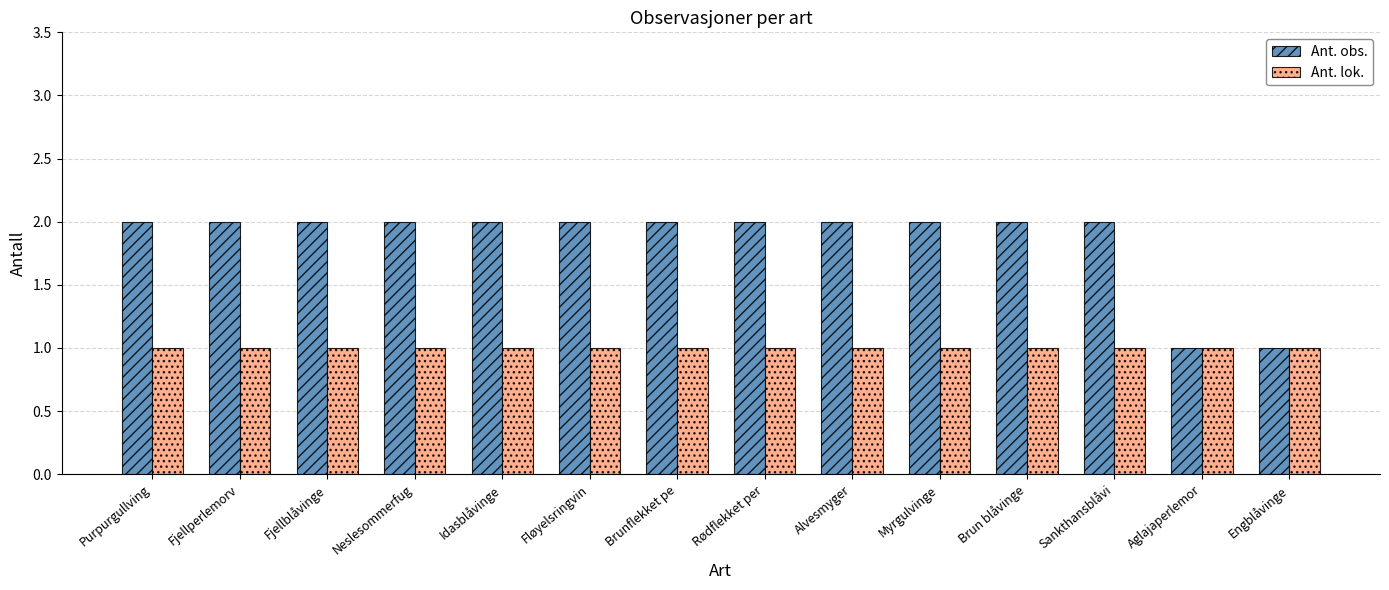

What position from the left is Idasblåvinge?

5